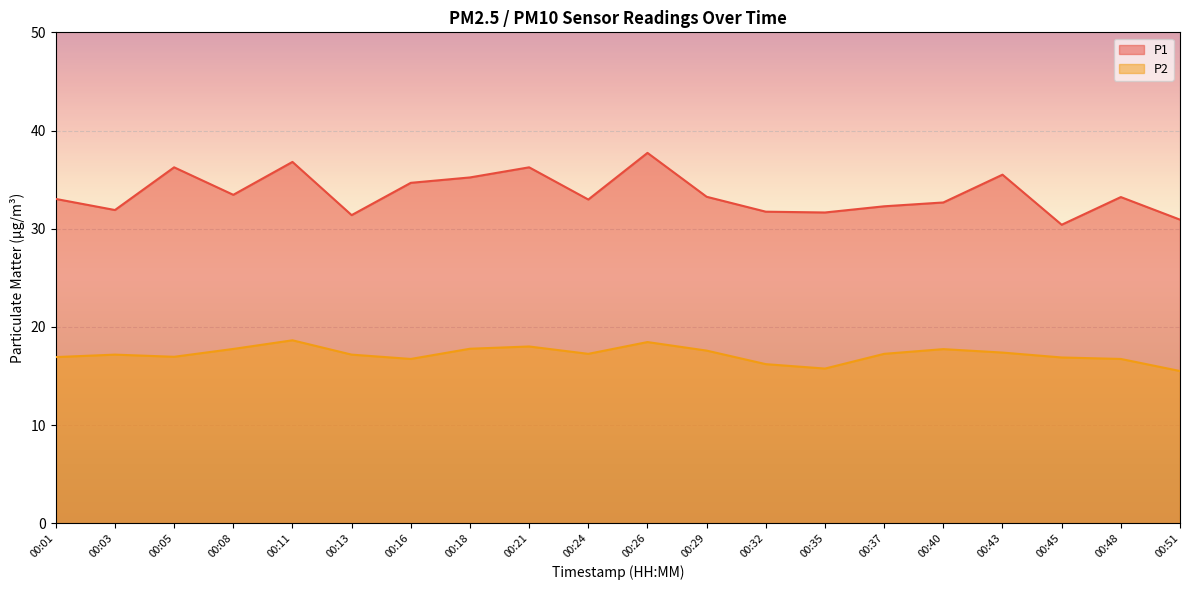

Where is the first local minimum for P1?

00:03